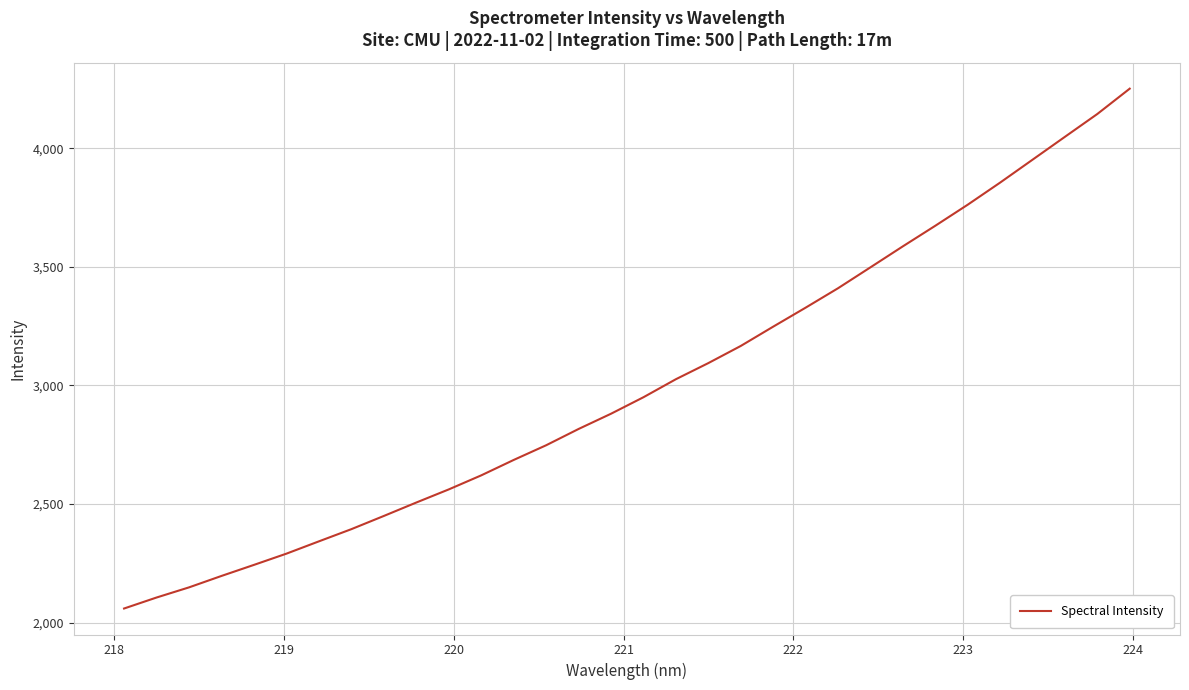

What is the maximum value shown in the chart?

4251.2